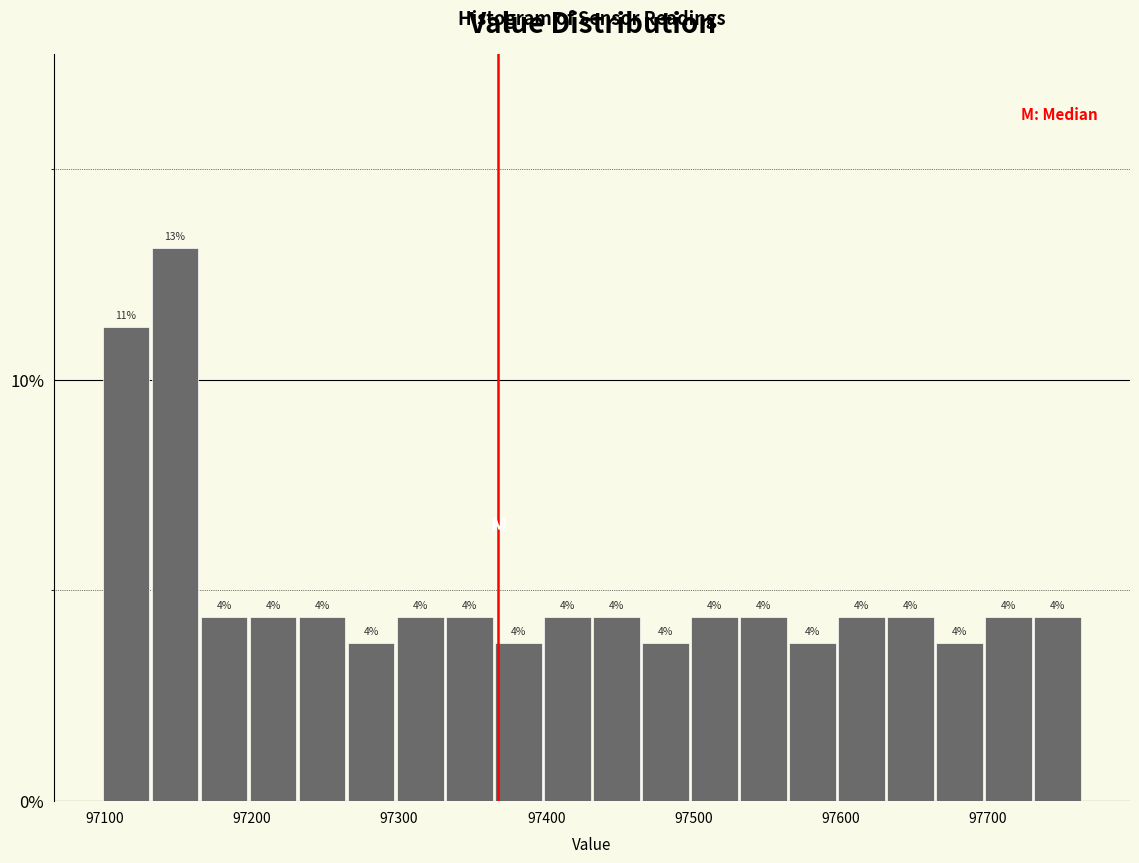

Read against the x-axis, roughly where is the centre of the tallest bar?

97150